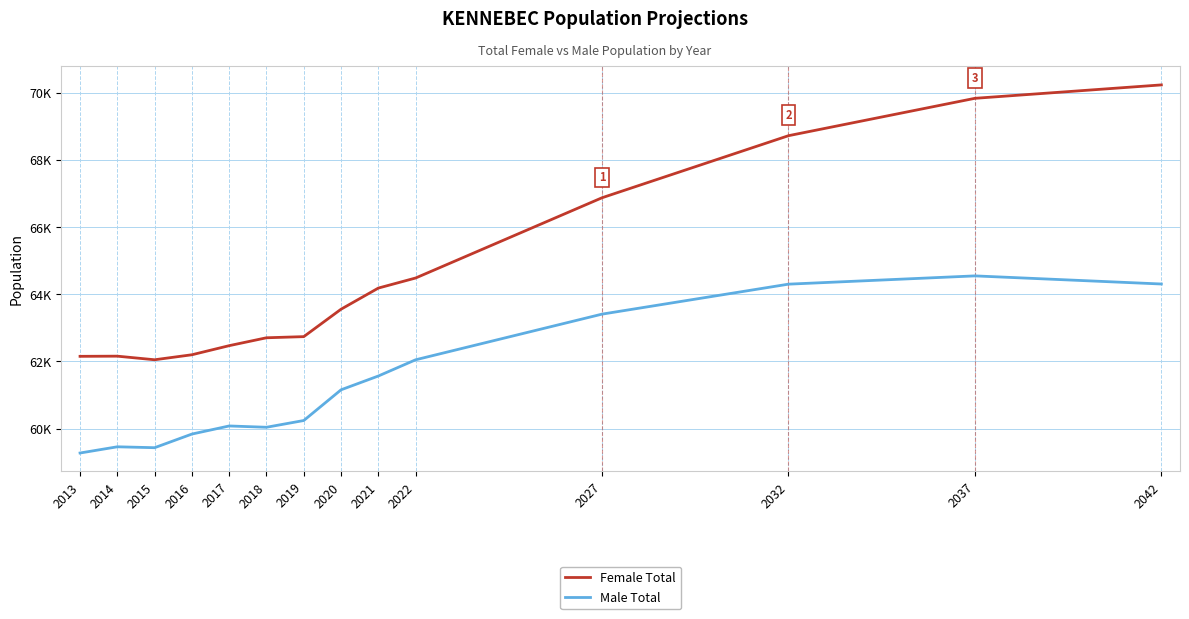

What is the value of the Male Total point at the 12th from the left?

64301.8